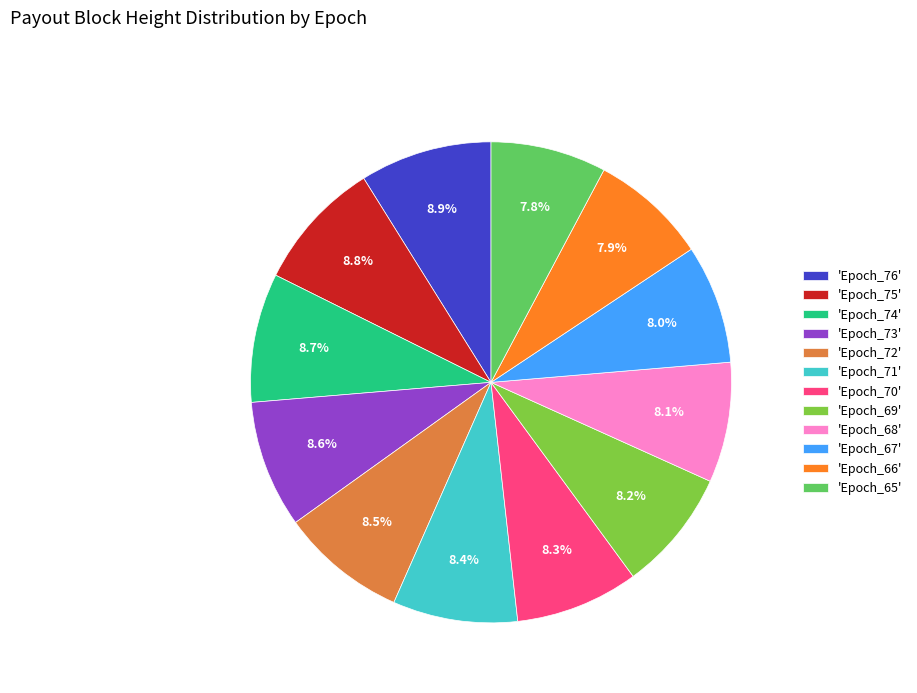

Is there any slice that represents more than half of the pie?

No